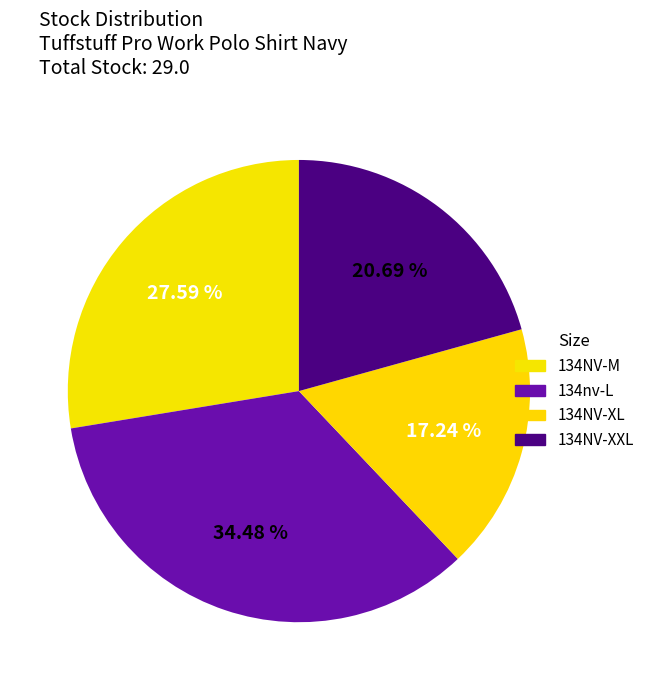

Does any single category account for the majority?

No